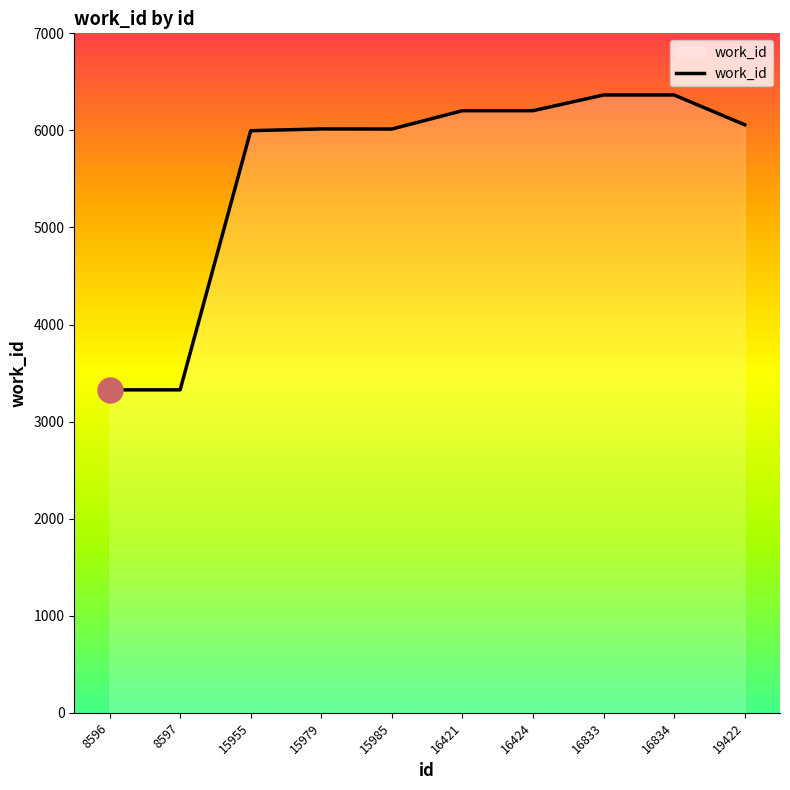

What is the difference between the values at 8597 and 15979?

2688